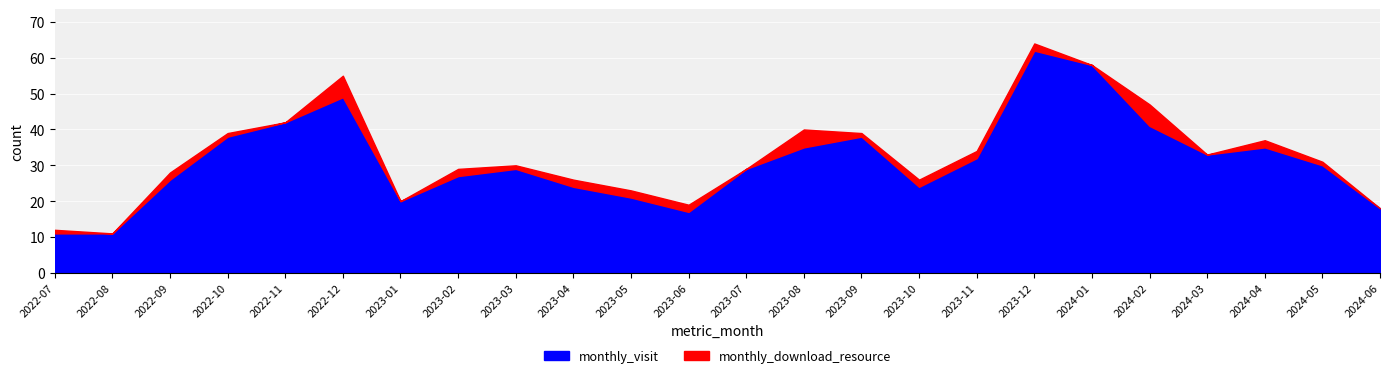

Reading left to right, what are all the values shown in this chart?

monthly_visit: 11	11	26	38	42	49	20	27	29	24	21	17	29	35	38	24	32	62	58	41	33	35	30	18
monthly_download_resource: 1	0	2	1	0	6	0	2	1	2	2	2	0	5	1	2	2	2	0	6	0	2	1	0